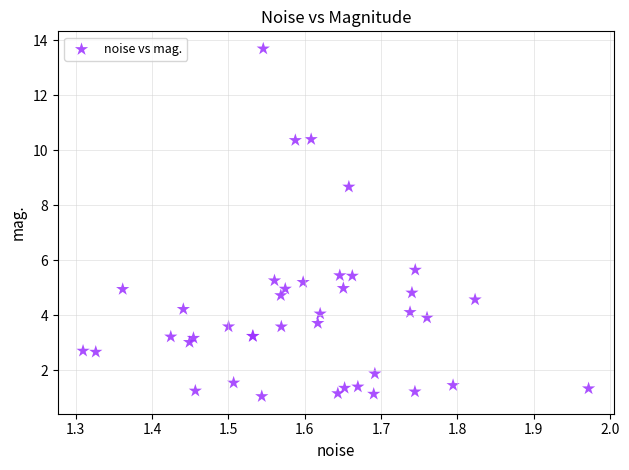

What Y value in the scatter plot is closest to 7?

5.6